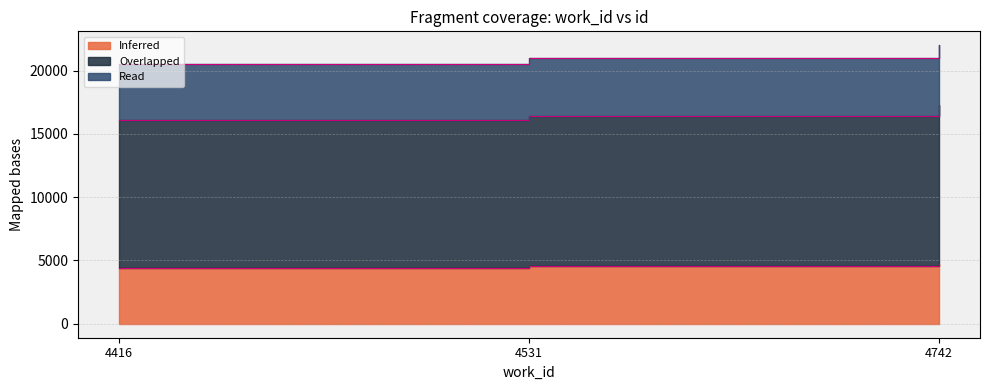

True or false: Read has a value of 20978 at 4531.

True